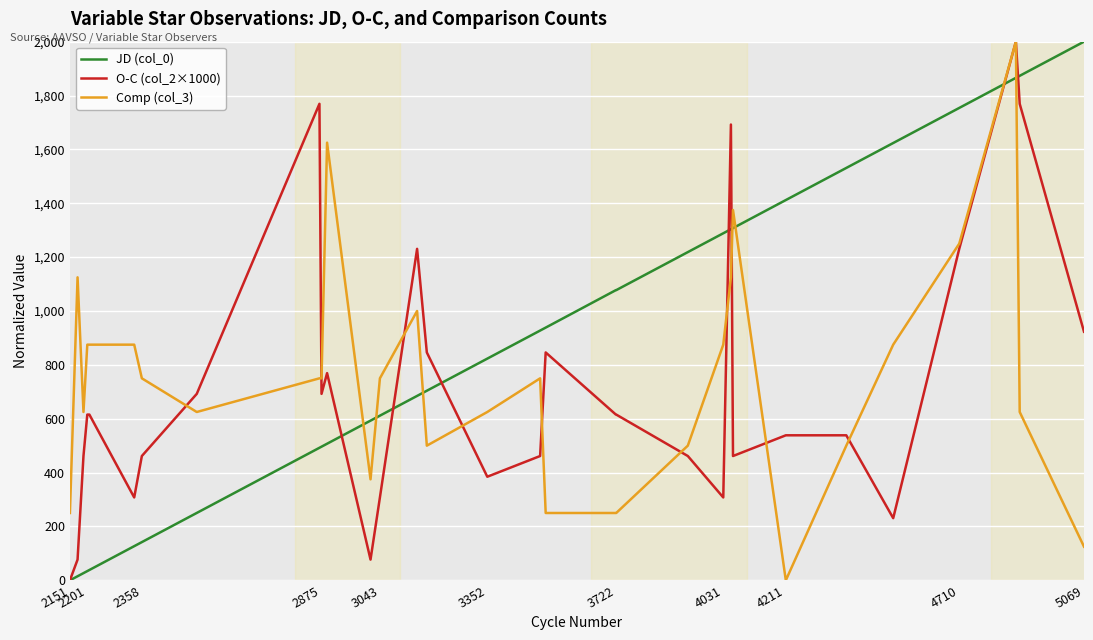

What is the maximum value shown in the chart?

2000.0